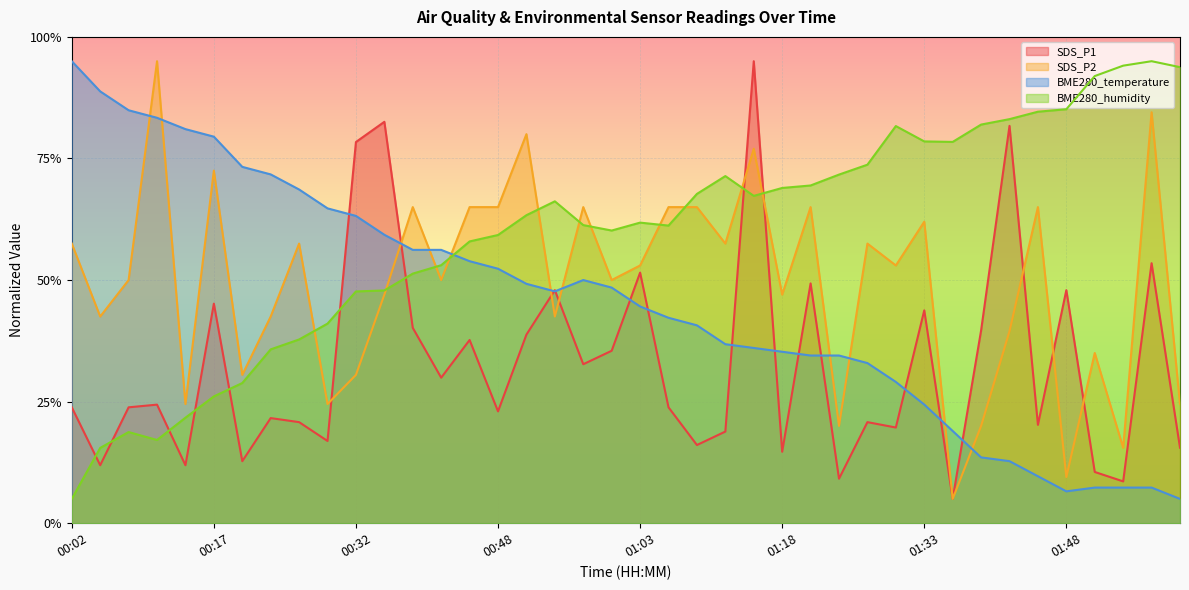

The value of BME280_humidity at 00:17 is 36.1. True or false?

False